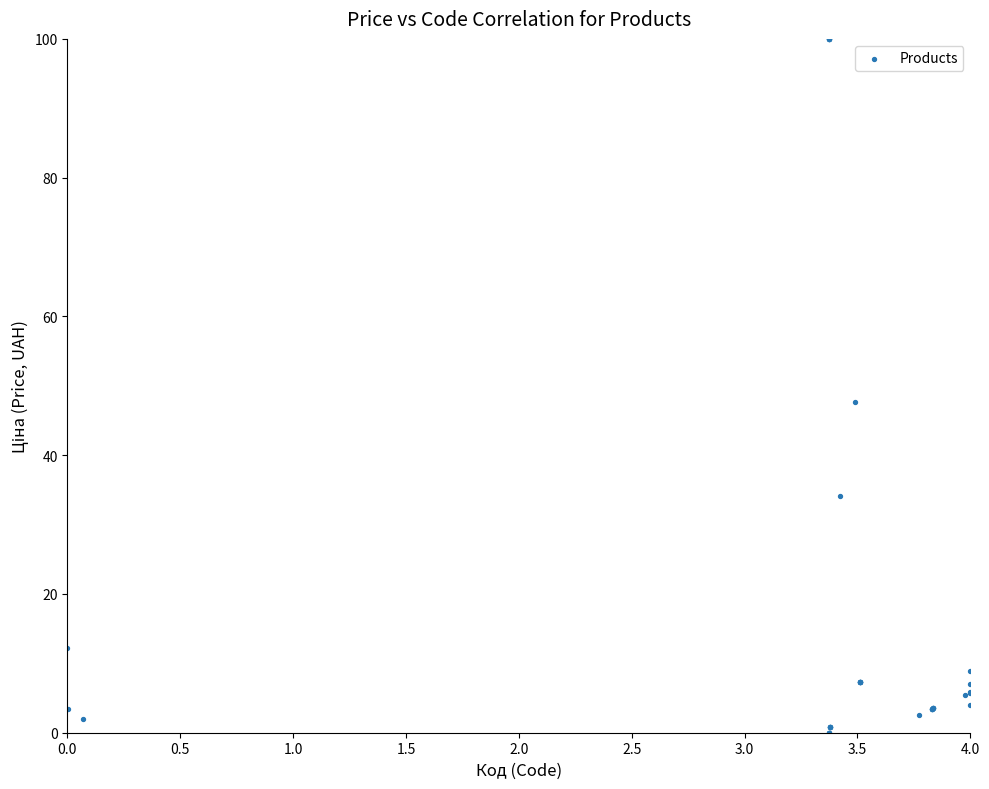

What Y value in the scatter plot is closest to 50?

47.6